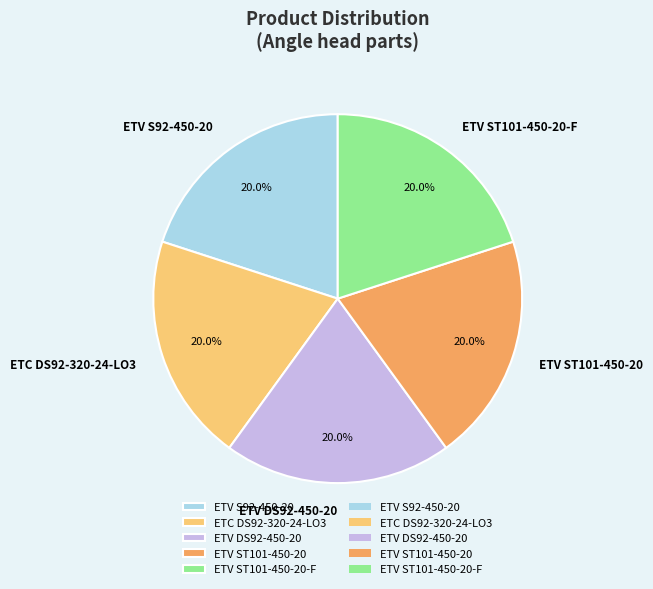

True or false: ETV ST101-450-20 accounts for 20% of the total.

True